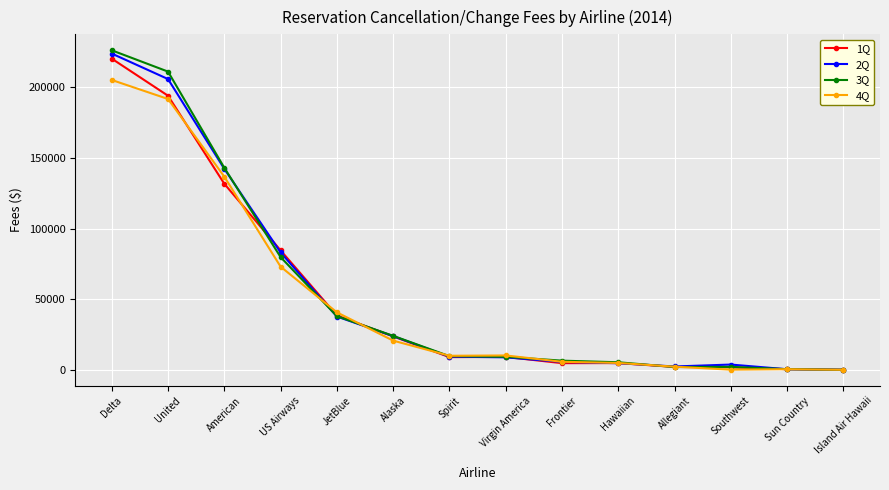

At how many categories does at least one series exceed 101578?

3